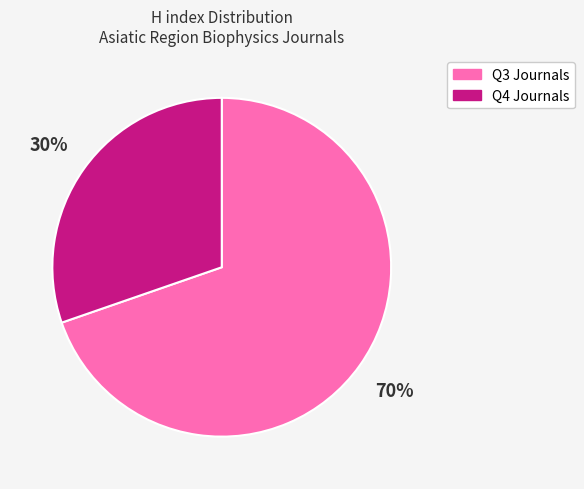

To the nearest percent, what portion does Q4 Journals represent?

30%